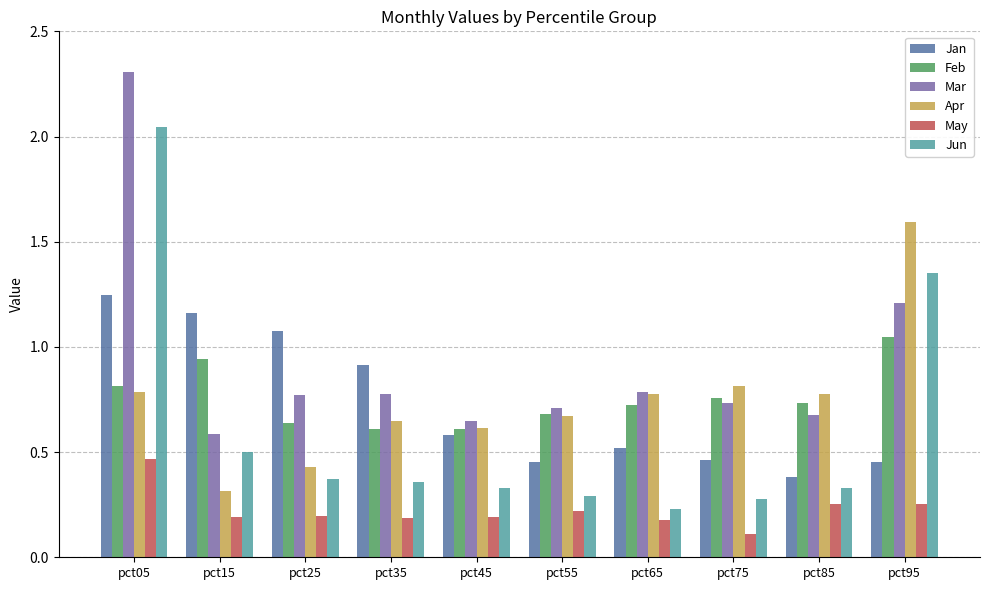

How many bars are there in total?

60